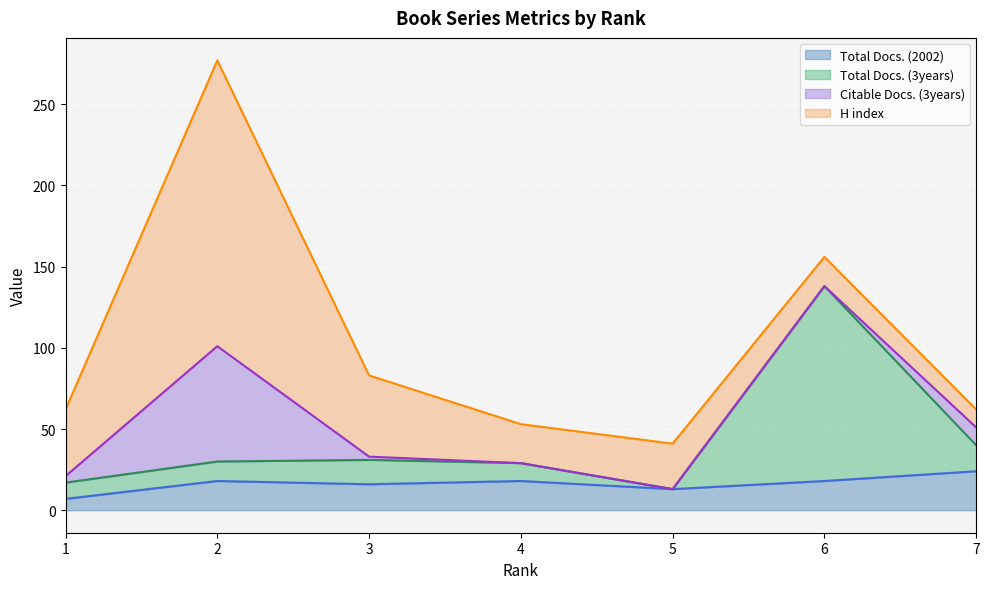

What is the difference between the H index (upper) values at 5 and 7?

21